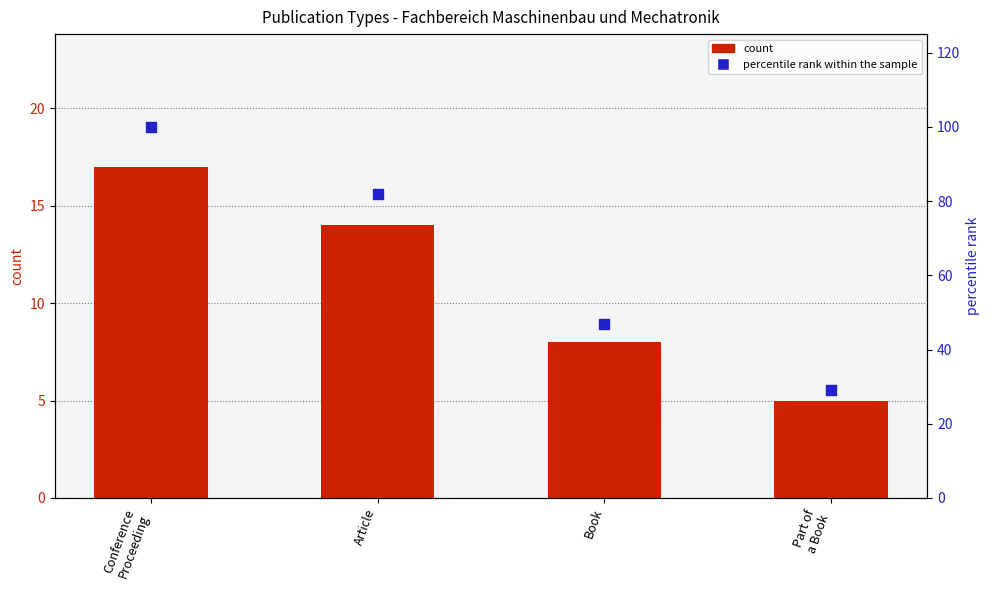

What are all the series names shown in the legend?

count, percentile rank within the sample